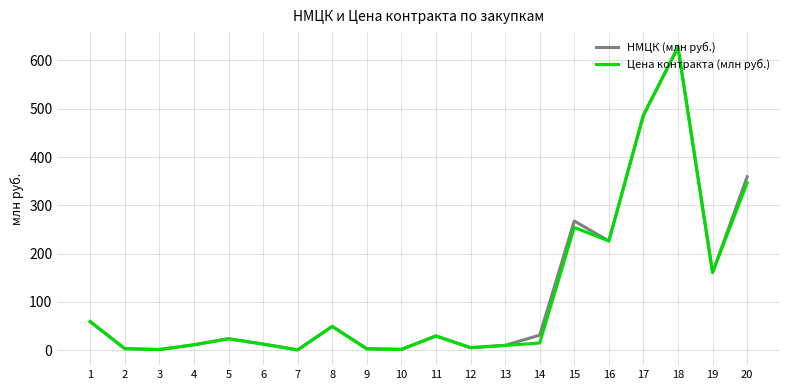

What is the sum of the Цена контракта (млн руб.) values at 4 and 10?

12.9